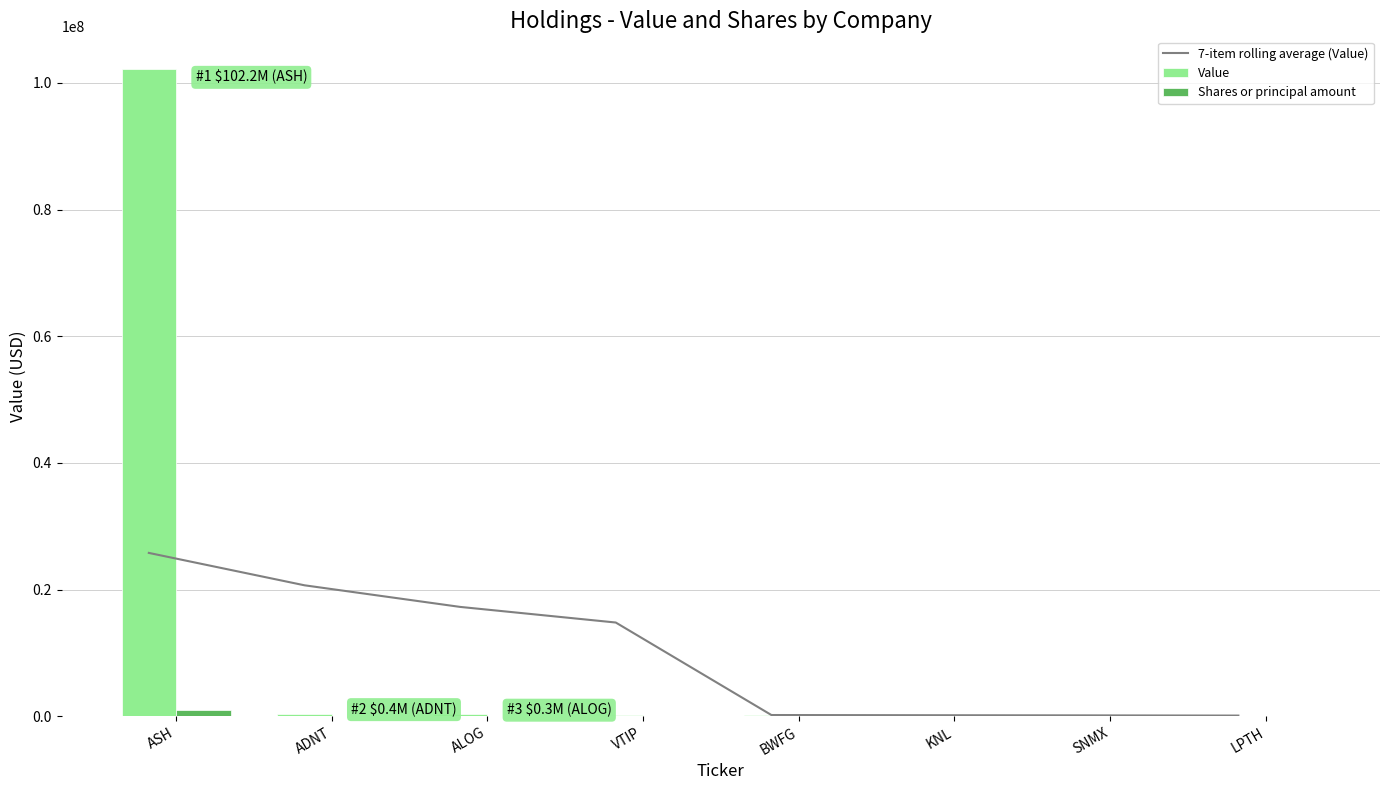

What is the total value across all series at ADNT?

21080962.0